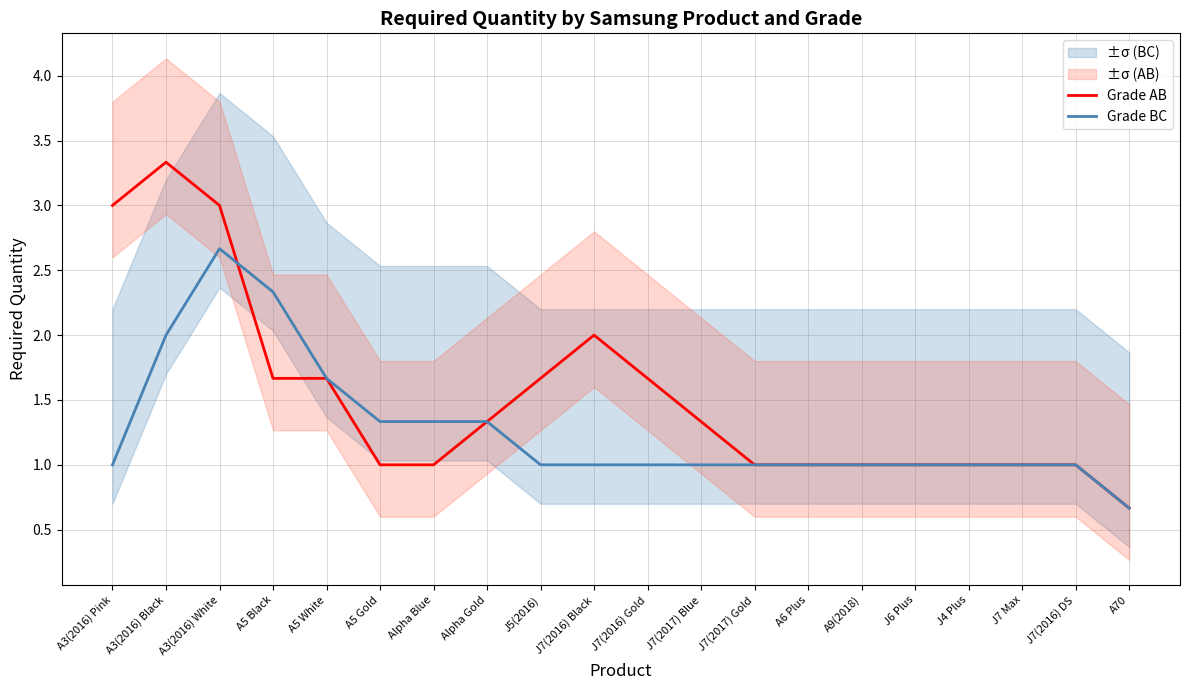

At which label does Grade AB reach its peak?

A3(2016) Black